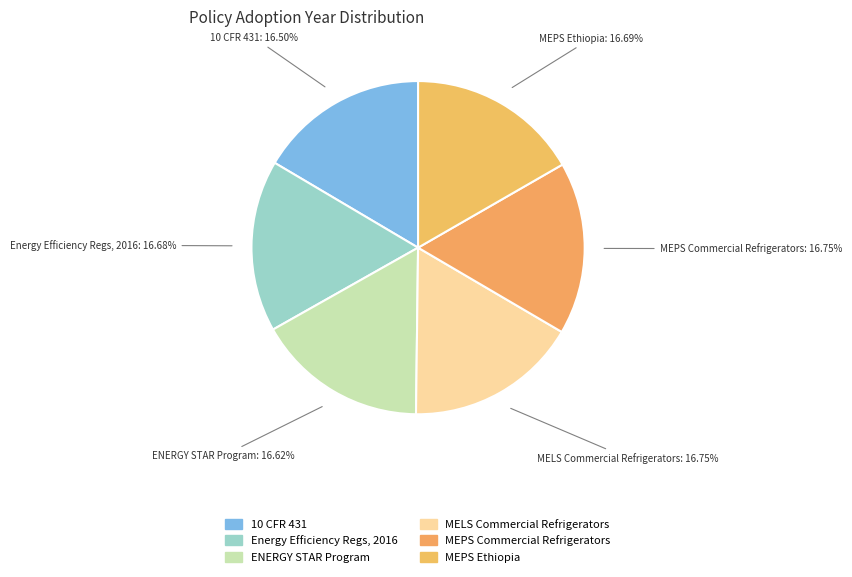

Count the number of slices in the pie.

6